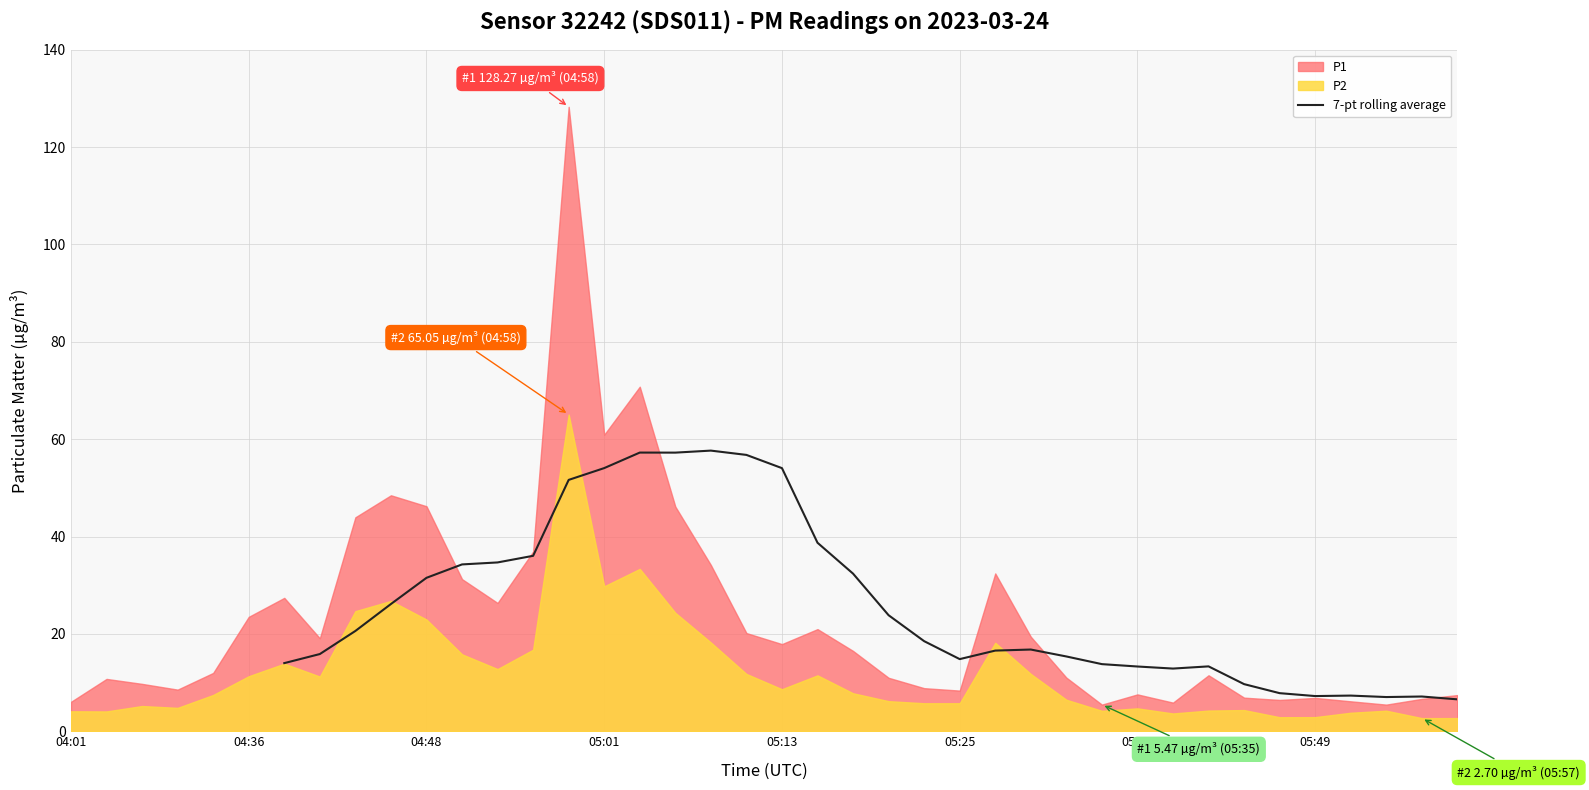

The 7-pt rolling average series shows 12.5 at 04:48. True or false?

False